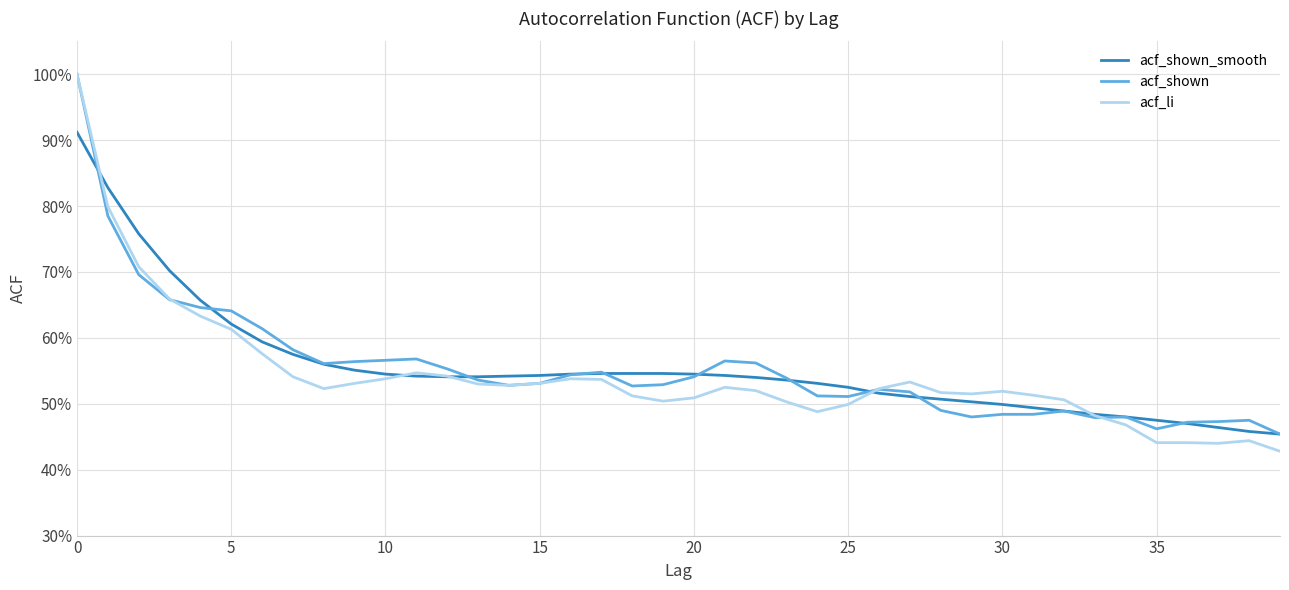

Which series has the largest range (max minus min)?

acf_li